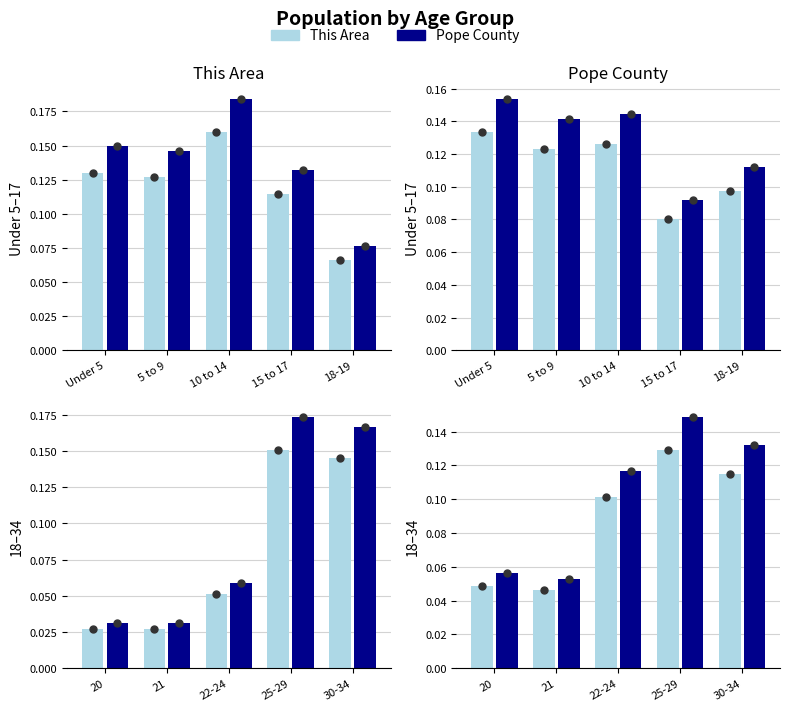

What is the maximum value for This Area?

0.2